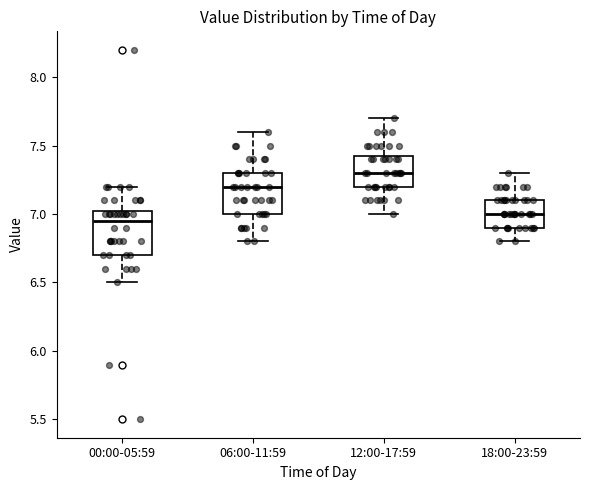

Which box's median line is the highest?

12:00-17:59